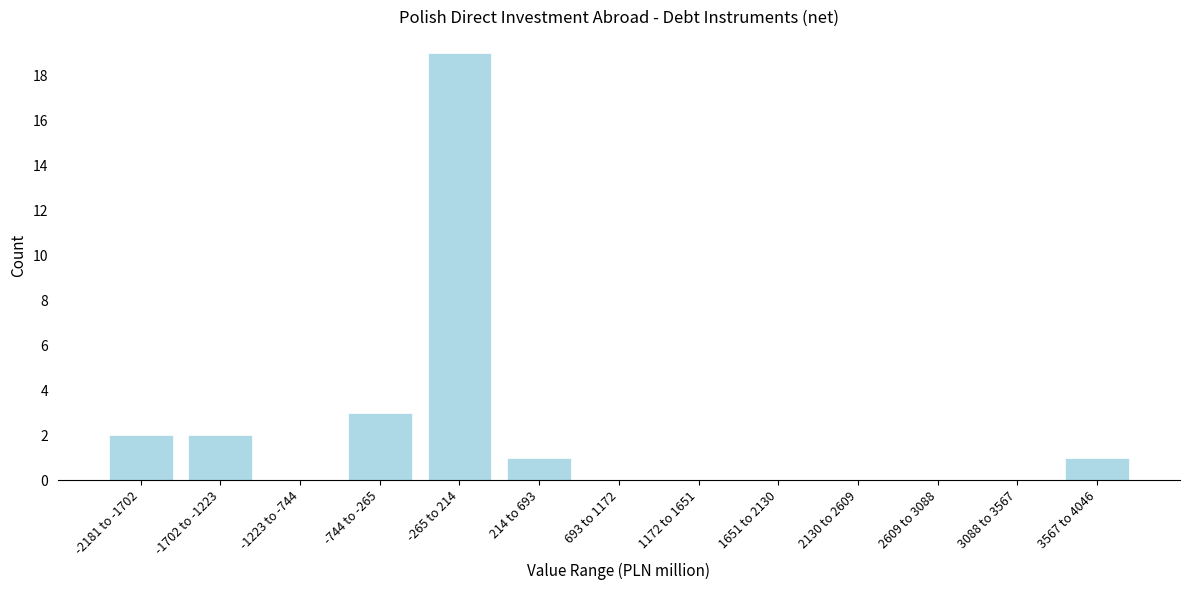

Reading left to right, extract all data points from this chart.

-2181 to -1702=2	-1702 to -1223=2	-1223 to -744=0	-744 to -265=3	-265 to 214=19	214 to 693=1	693 to 1172=0	1172 to 1651=0	1651 to 2130=0	2130 to 2609=0	2609 to 3088=0	3088 to 3567=0	3567 to 4046=1